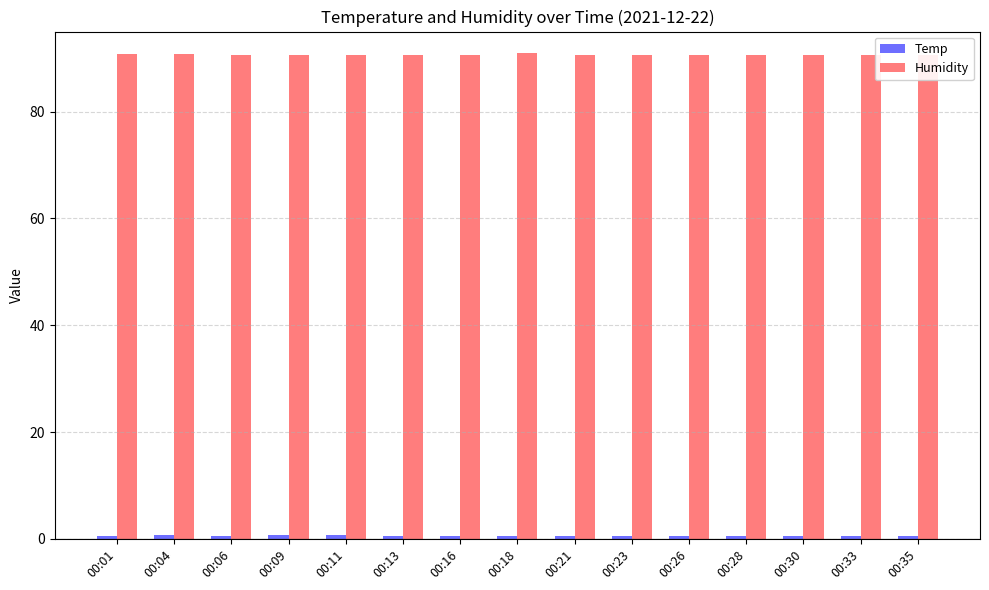

Rank the series by their average value, from highest to lowest.

Humidity, Temp